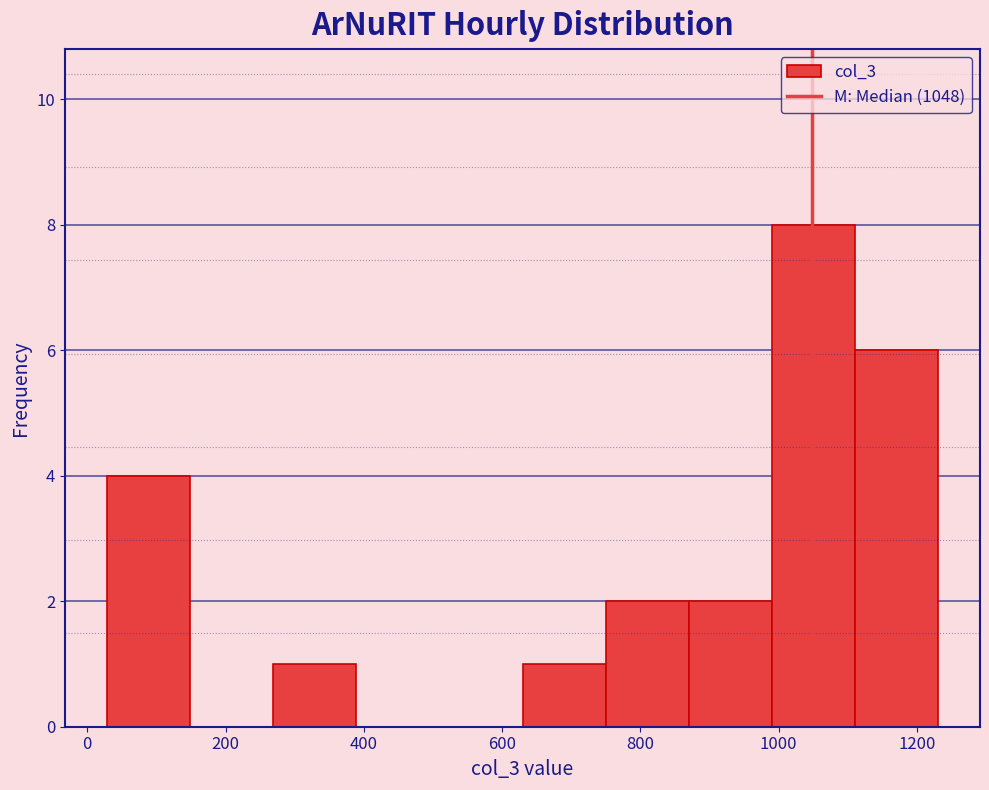

What is the height of the bar covering 740 to 880 on the x-axis? Neither the bar edges nor the heights are printed on the chart, so give them approximately, as read against the axes.

2